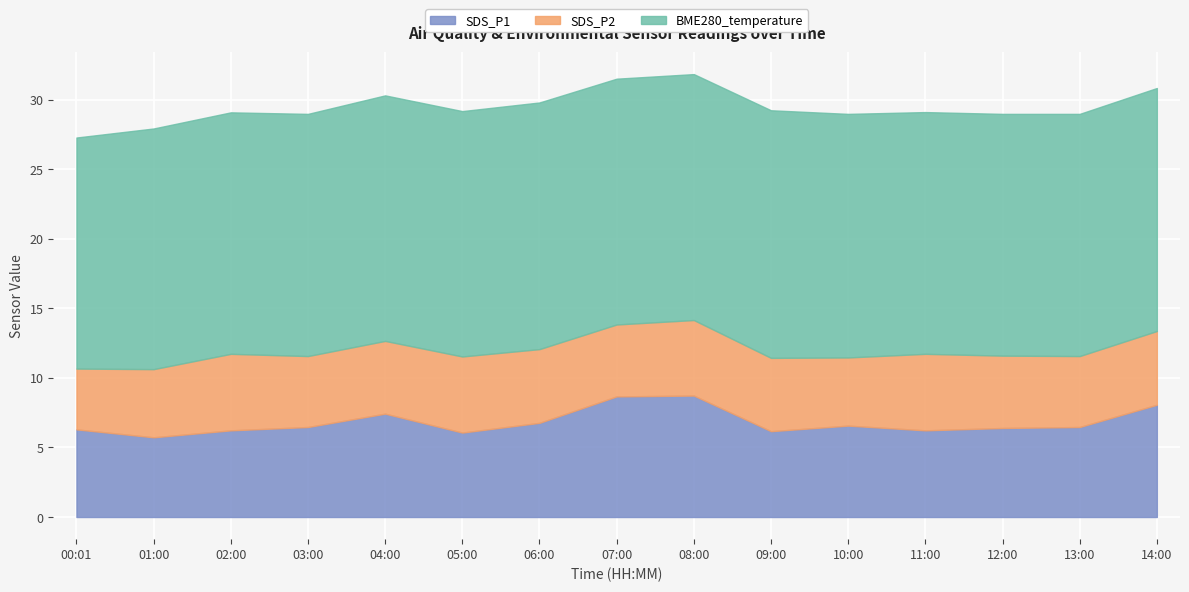

Reading left to right, transcribe all the data shown in this chart.

SDS_P1: 6.3	5.7	6.2	6.5	7.4	6.1	6.8	8.7	8.7	6.2	6.6	6.2	6.4	6.5	8.1
SDS_P2: 4.4	4.9	5.5	5.1	5.2	5.5	5.3	5.2	5.4	5.3	4.9	5.5	5.2	5.1	5.3
BME280_temperature: 16.6	17.3	17.4	17.4	17.6	17.6	17.7	17.7	17.7	17.8	17.5	17.4	17.4	17.4	17.5